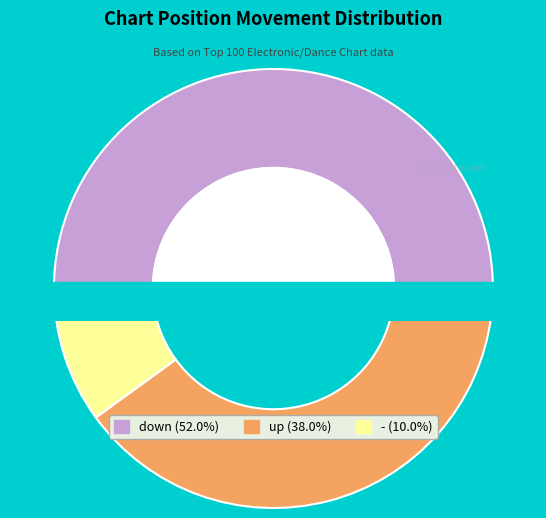

What percentage do down and up together represent?

90.0%